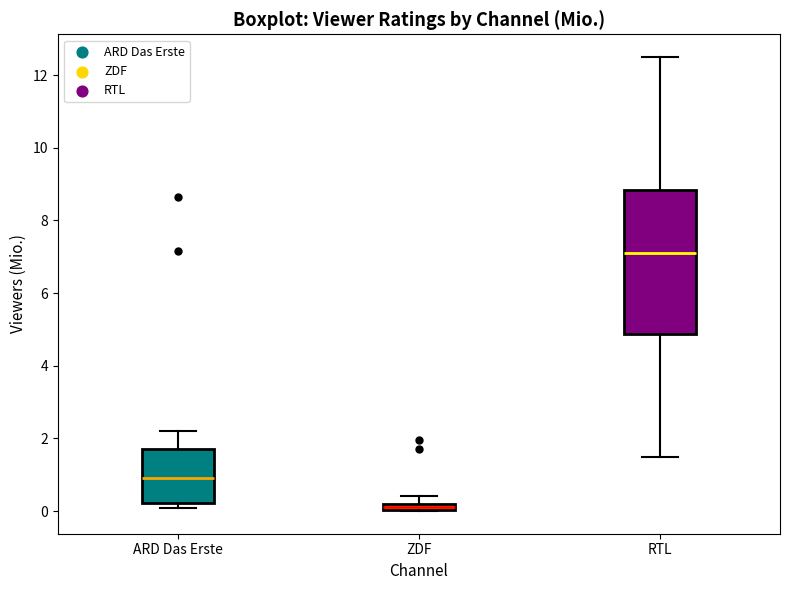

Which box's median line is the lowest?

ZDF